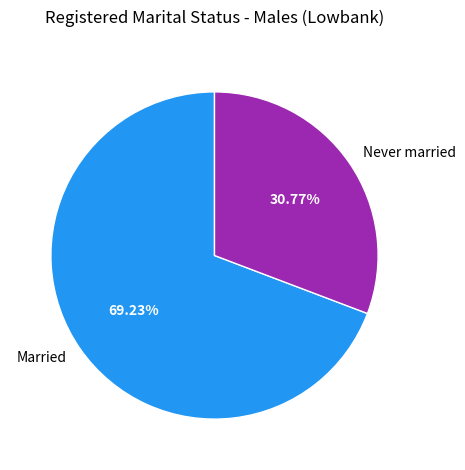

To the nearest percent, what is the average slice percentage?

50%